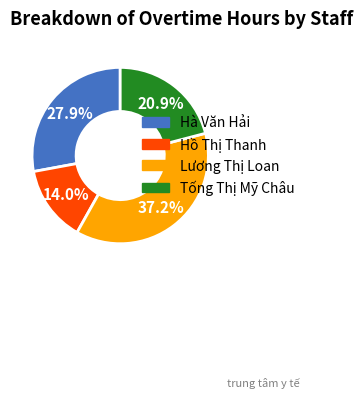

True or false: Hà Văn Hải accounts for 28% of the total.

True